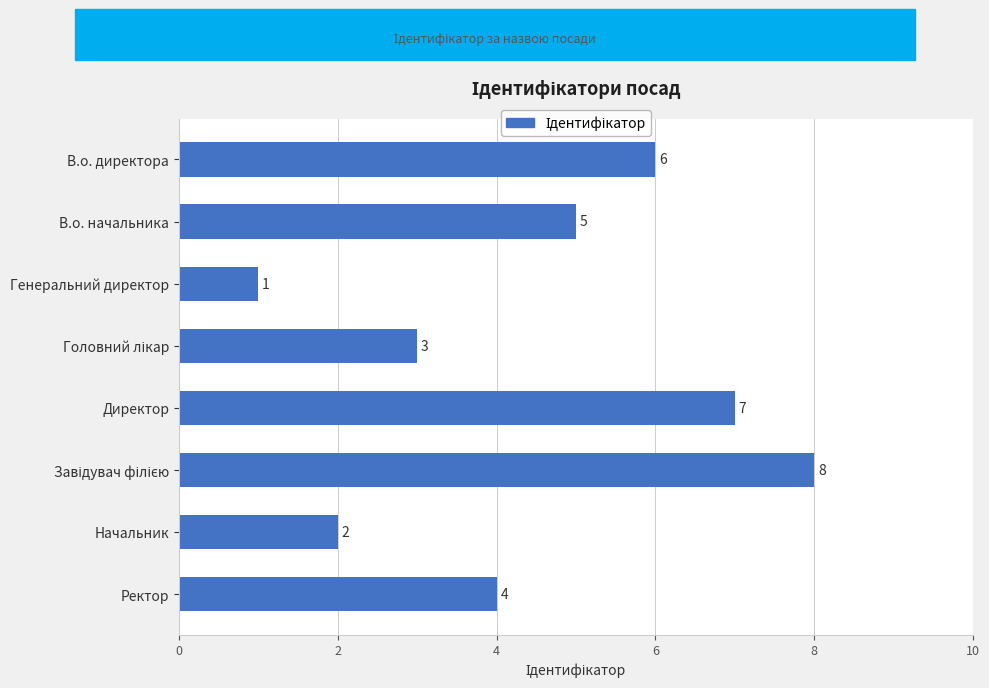

Reading top to bottom, extract all data points from this chart.

6	5	1	3	7	8	2	4